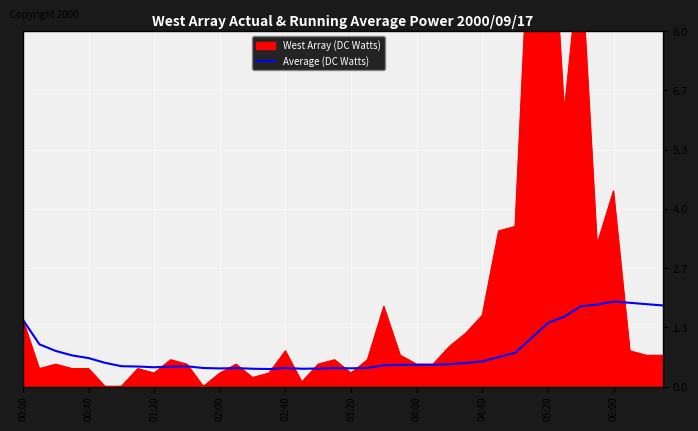

Is it true that Average (DC Watts) equals 0.4 at 03:20?

True